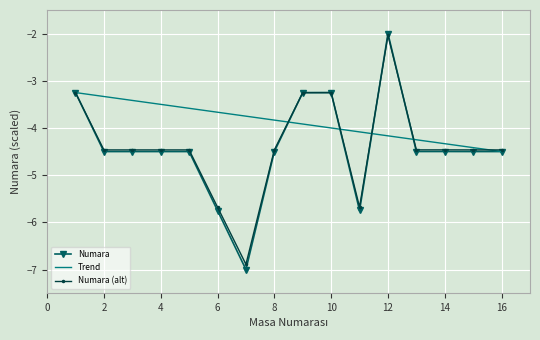

What is the greatest value displayed?

-2.0